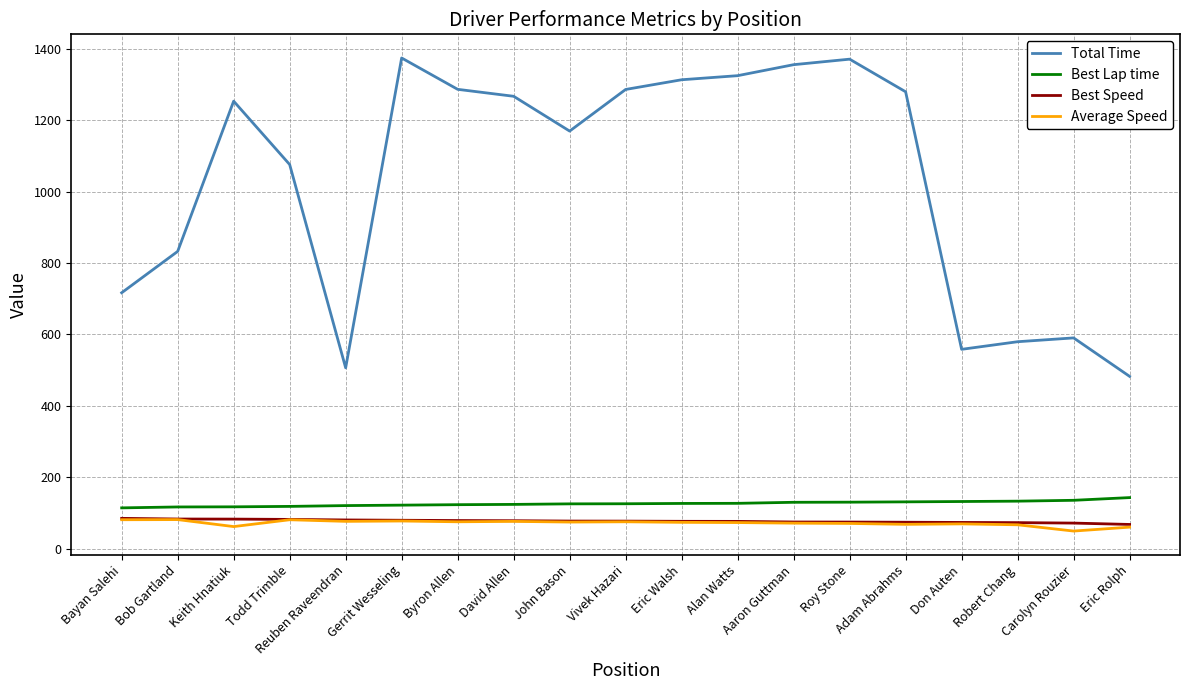

What is the difference between the highest and lowest values at Keith Hnatiuk?

1191.5